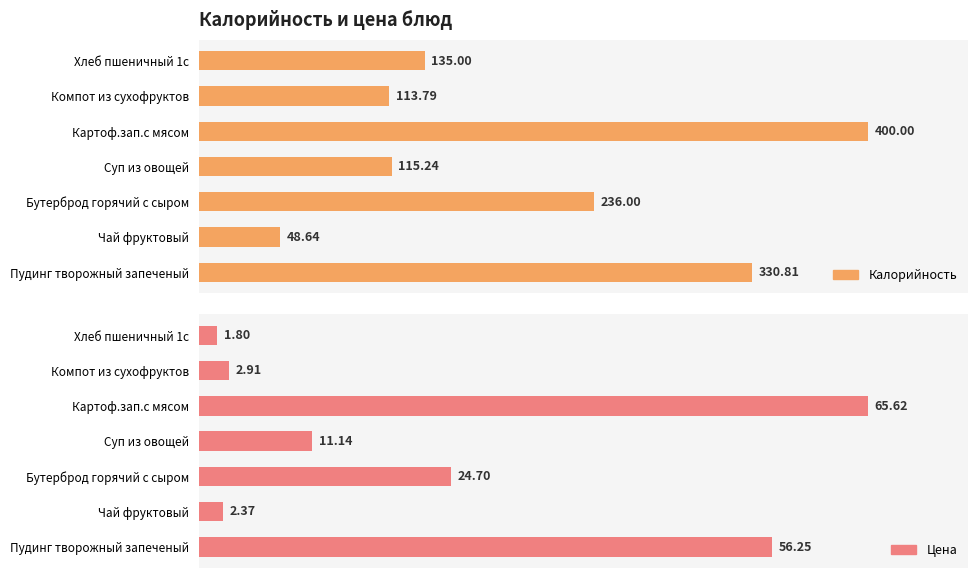

True or false: Цена has a value of 115.7 at Картоф.зап.с мясом.

False